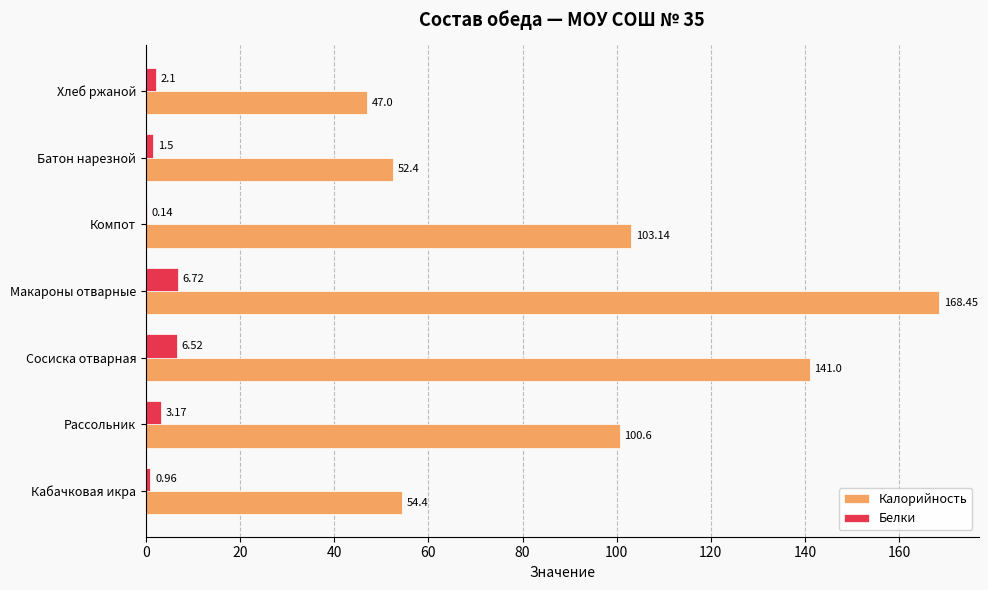

Which category has the highest value across all series?

Макароны отварные